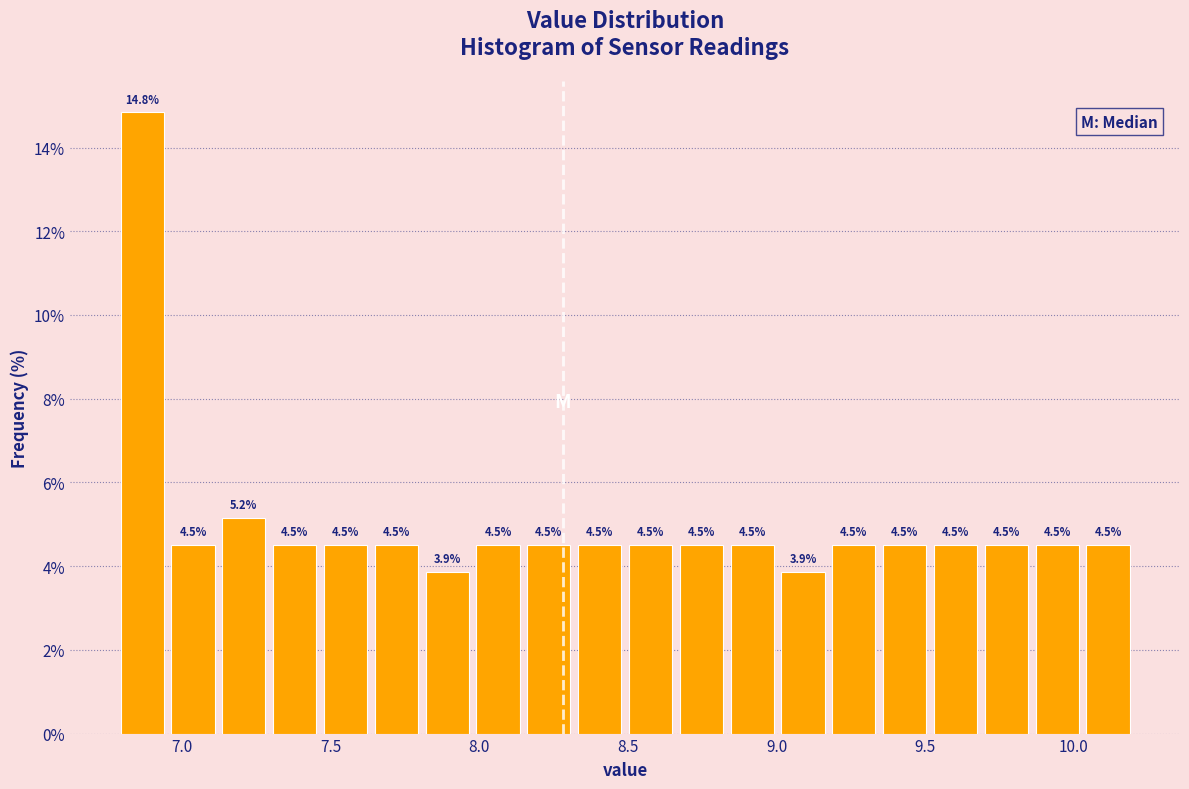

Read against the x-axis, roughly where is the centre of the tallest bar?

6.85